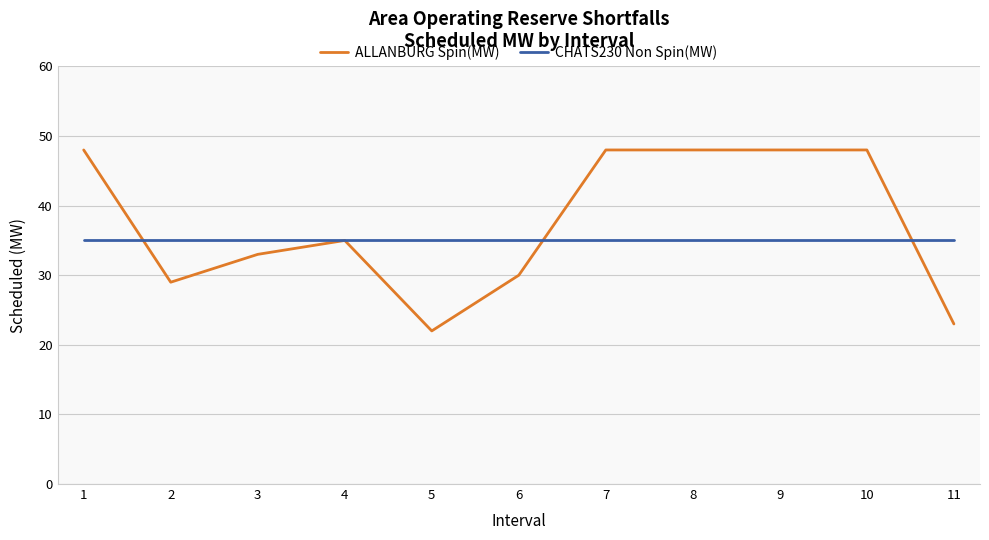

True or false: CHATS230 Non Spin(MW) and ALLANBURG Spin(MW) intersect in this chart.

True